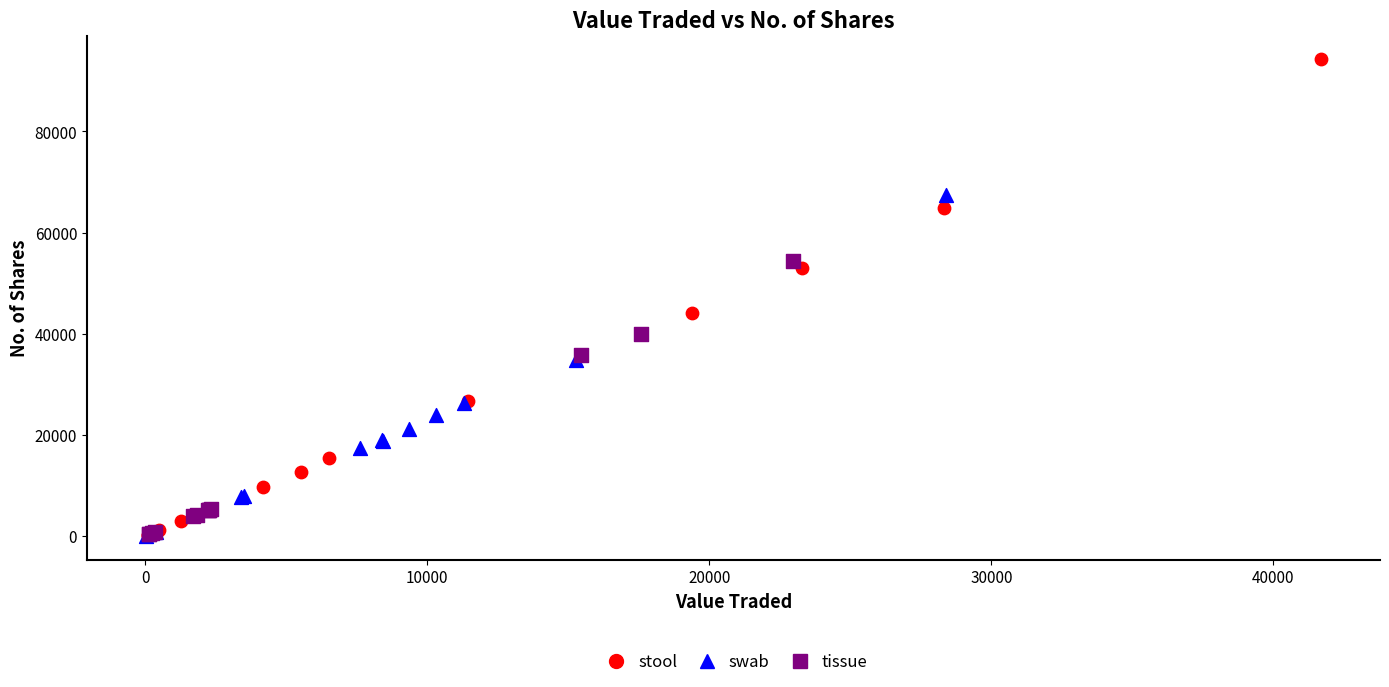

Which series has the largest Y range (max minus min)?

stool